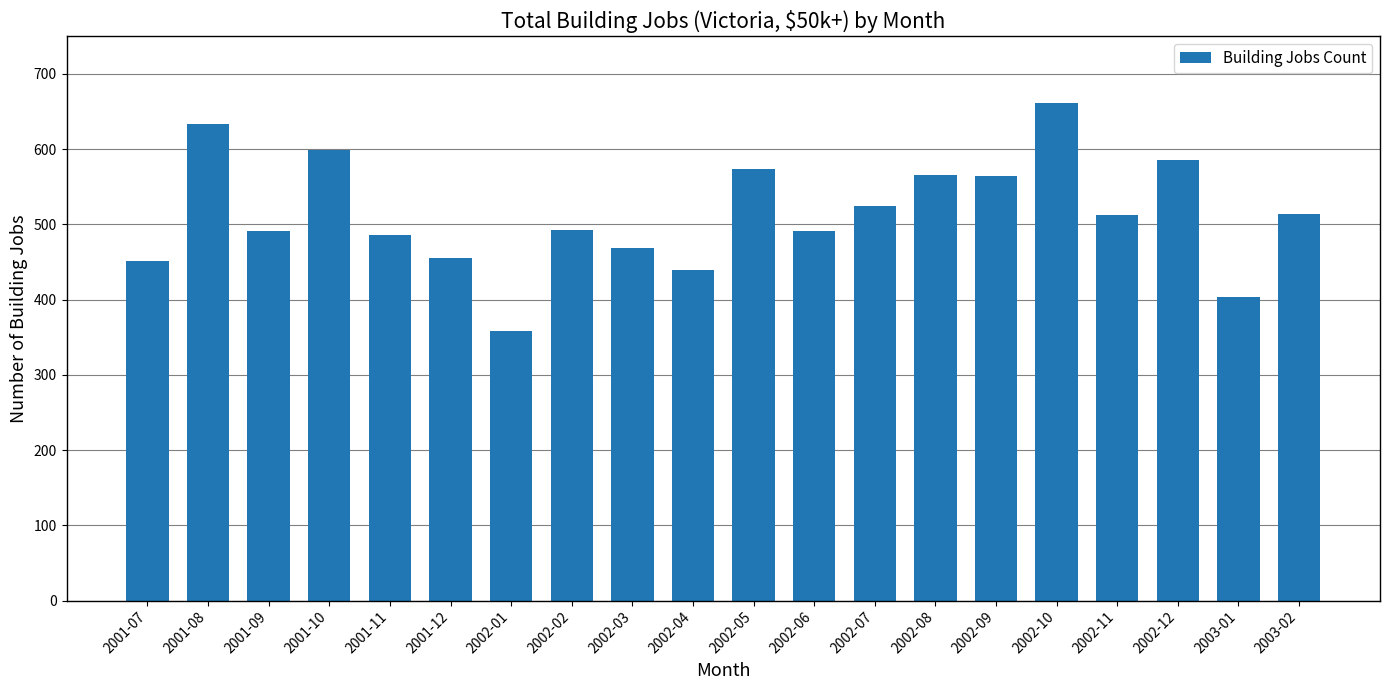

Which category has the highest value across all series?

2002-10